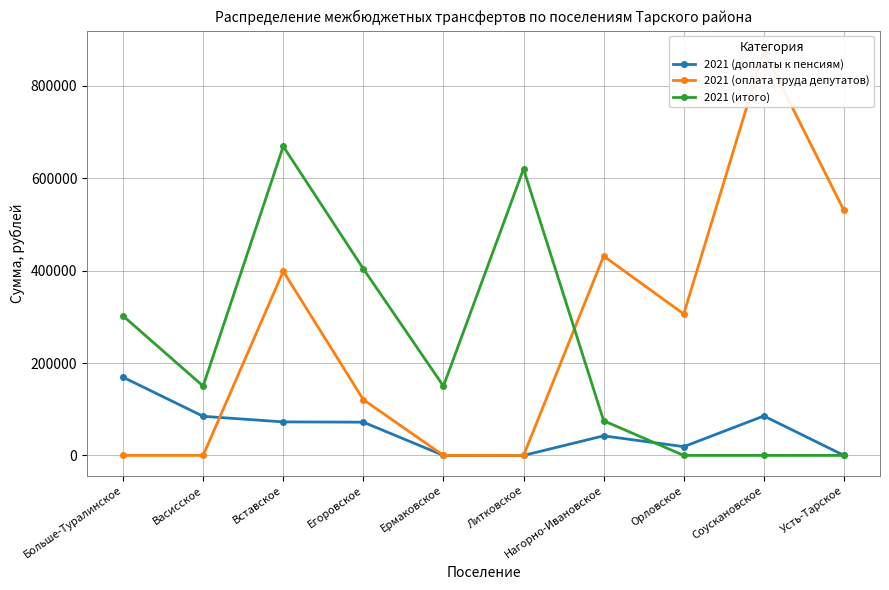

What are all the series names shown in the legend?

2021 (доплаты к пенсиям), 2021 (оплата труда депутатов), 2021 (итого)